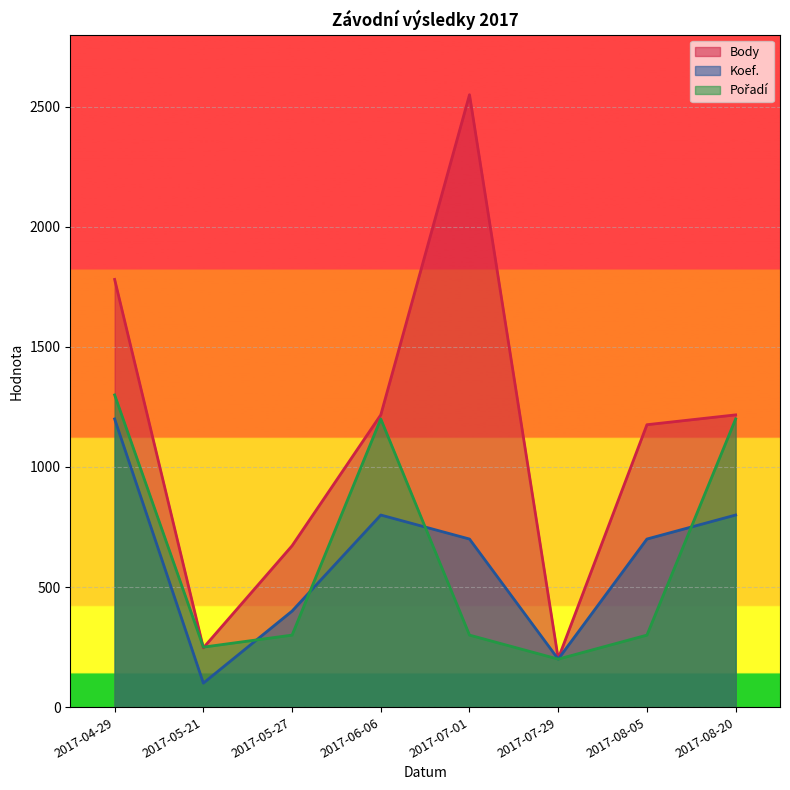

What is the label of the 6th point from the left?

2017-07-29